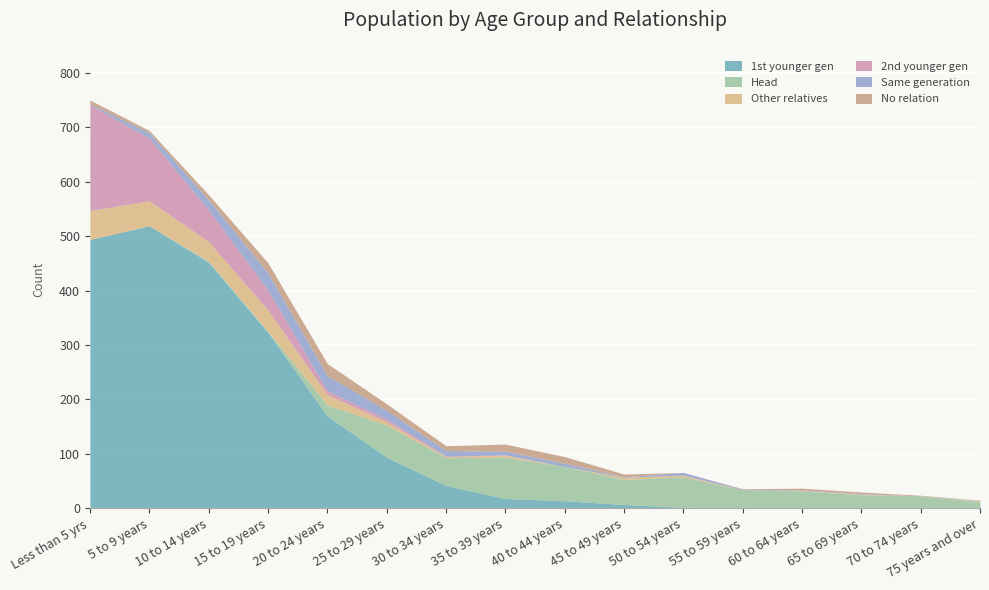

True or false: 2nd younger gen has more than 1 interior local peaks.

False